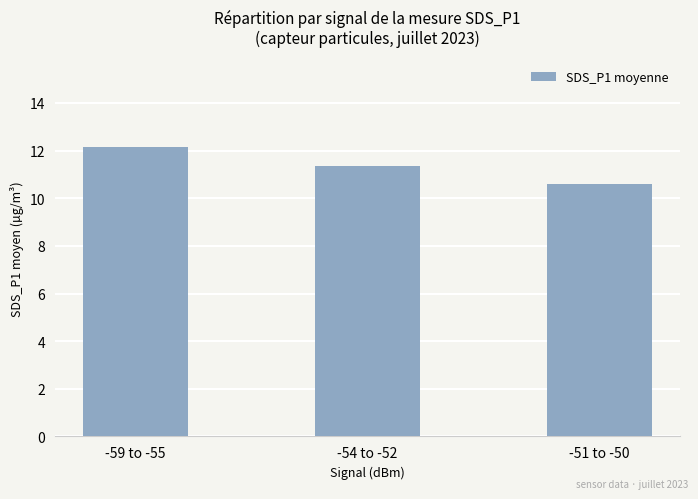

The chart shows a value of 6.0 at -59 to -55. True or false?

False